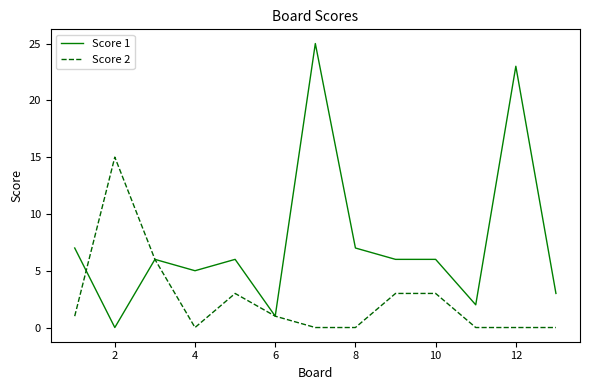

Which series has the largest total across all categories?

Score 1